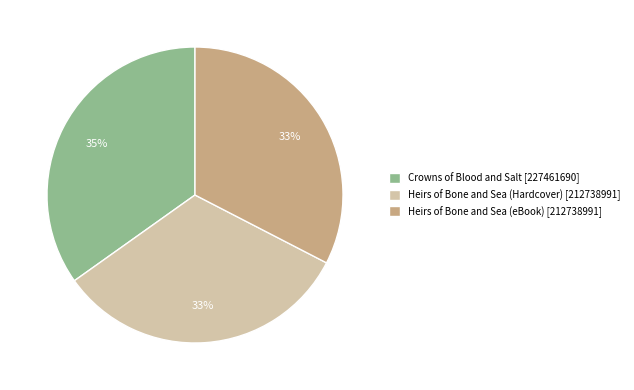

To the nearest percent, what portion does Heirs of Bone and Sea (eBook) represent?

33%